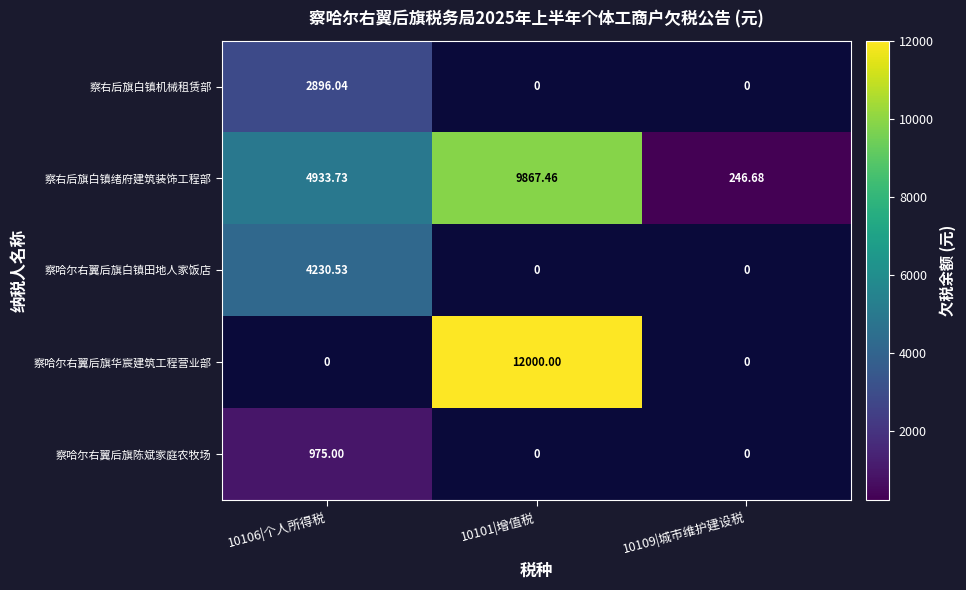

What is the highest value of the 察右后旗白镇绪府建筑装饰工程部 series?

9867.5